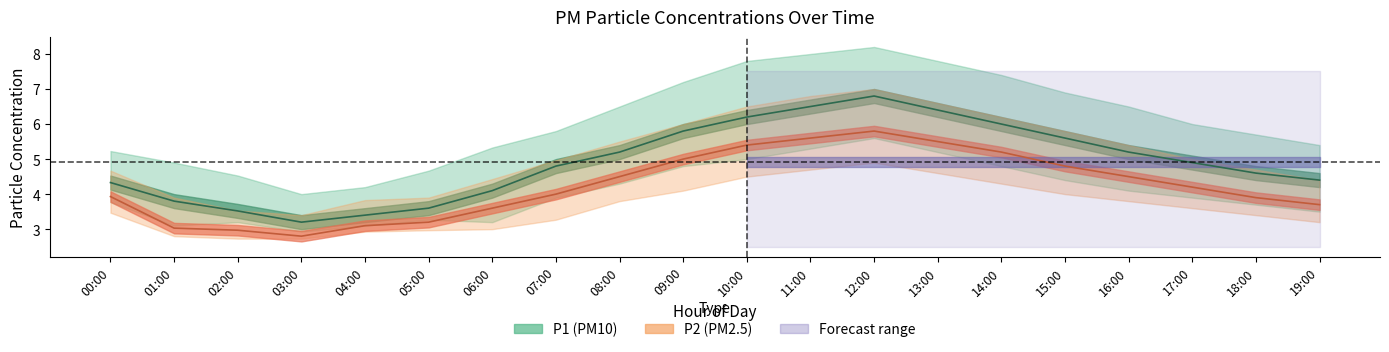

The P1 series shows 4.7 at 12:00. True or false?

False